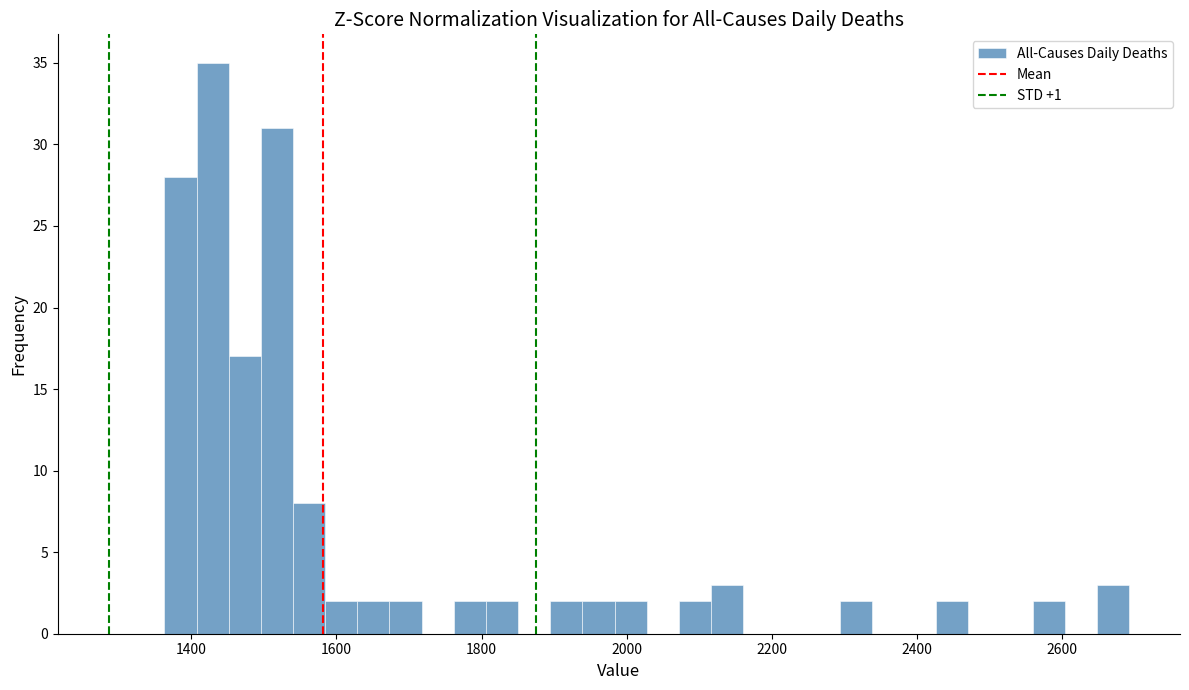

Around what value on the x-axis is the tallest bar? Give the approximate position of its centre, as read against the axis.

1420